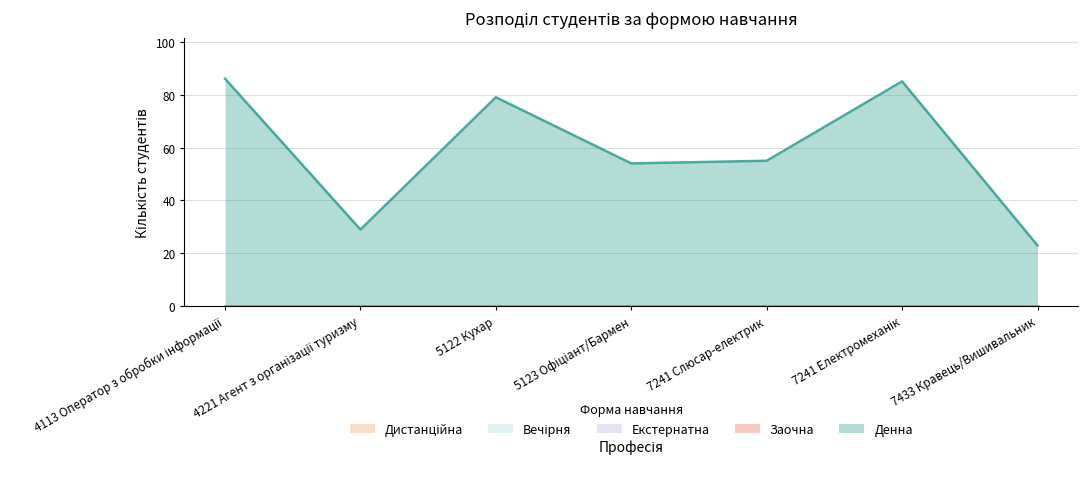

What are all the series names shown in the legend?

Денна, Заочна, Екстернатна, Вечірня, Дистанційна